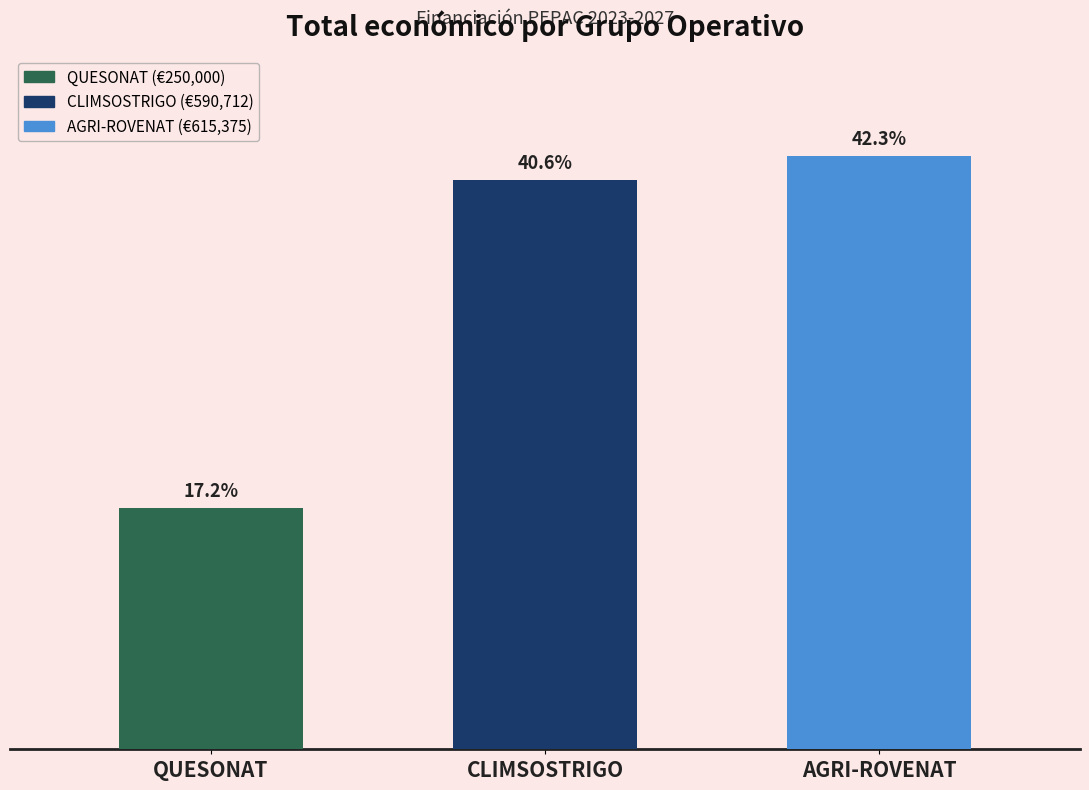

What is the approximate value at AGRI-ROVENAT, to the nearest 50?

615400